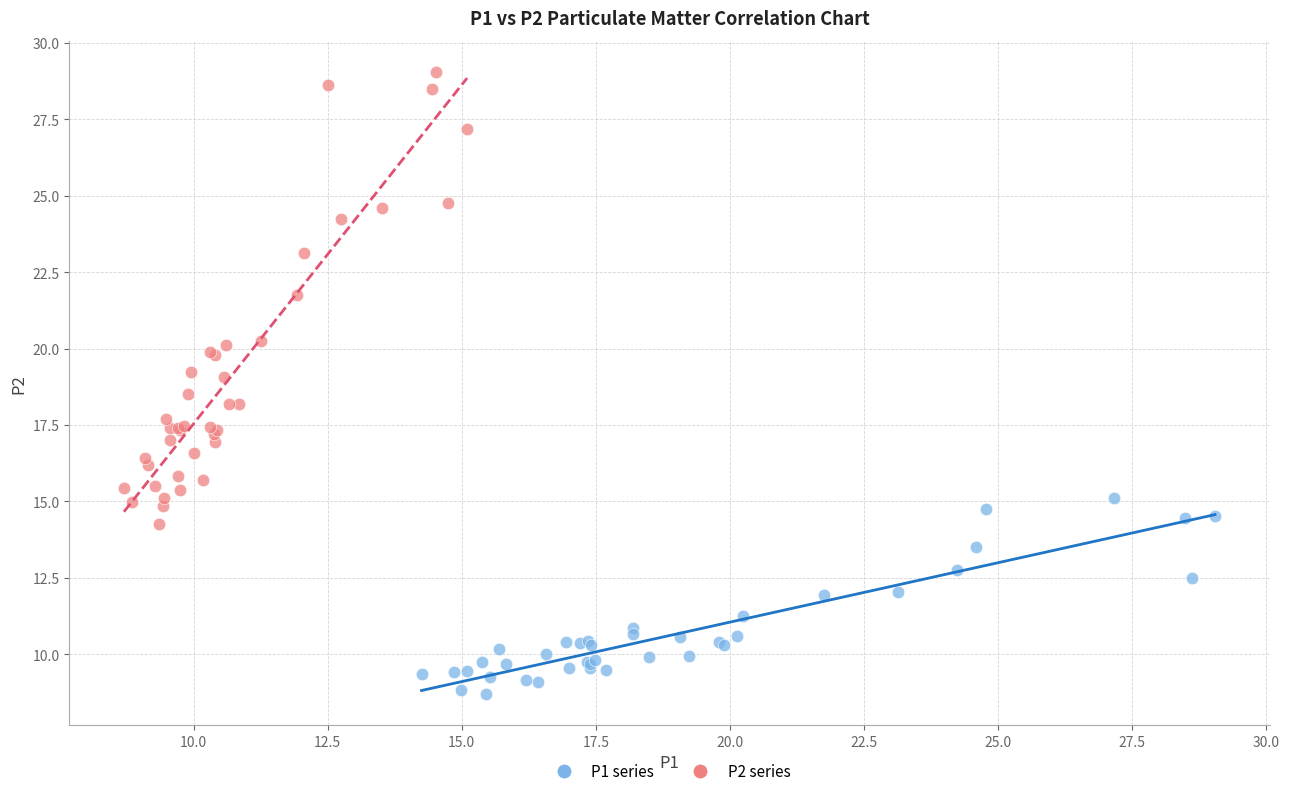

Which series contains the lowest Y value?

P1 series